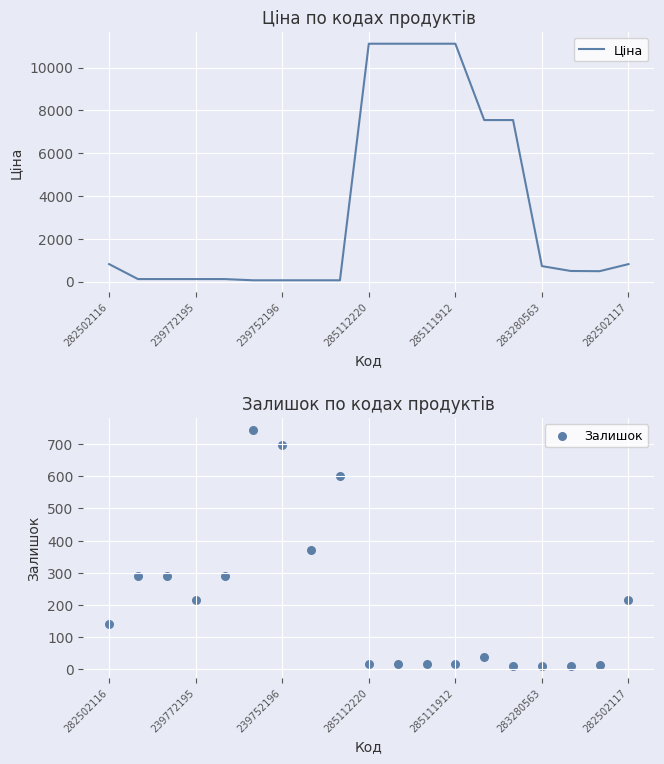

Which series reaches the maximum Y coordinate?

Ціна